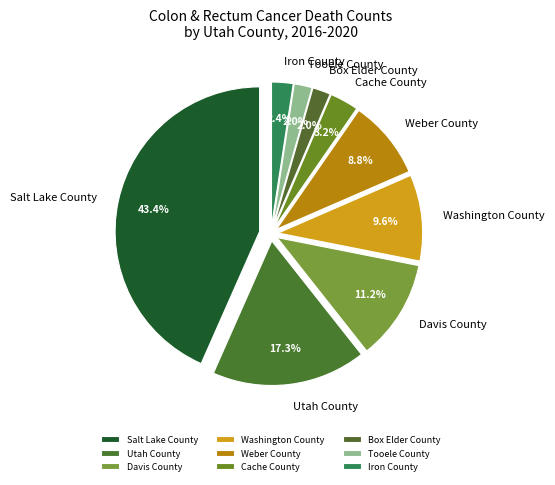

Does Salt Lake County represent more than half of the total?

No